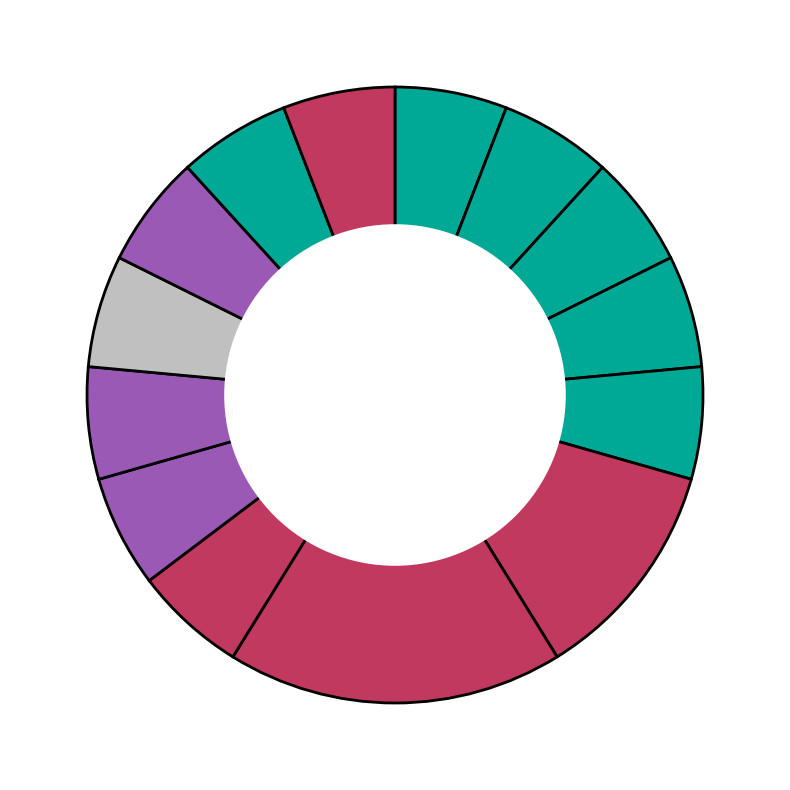

To the nearest percent, what is the difference between the largest and smallest slice percentages?

12%